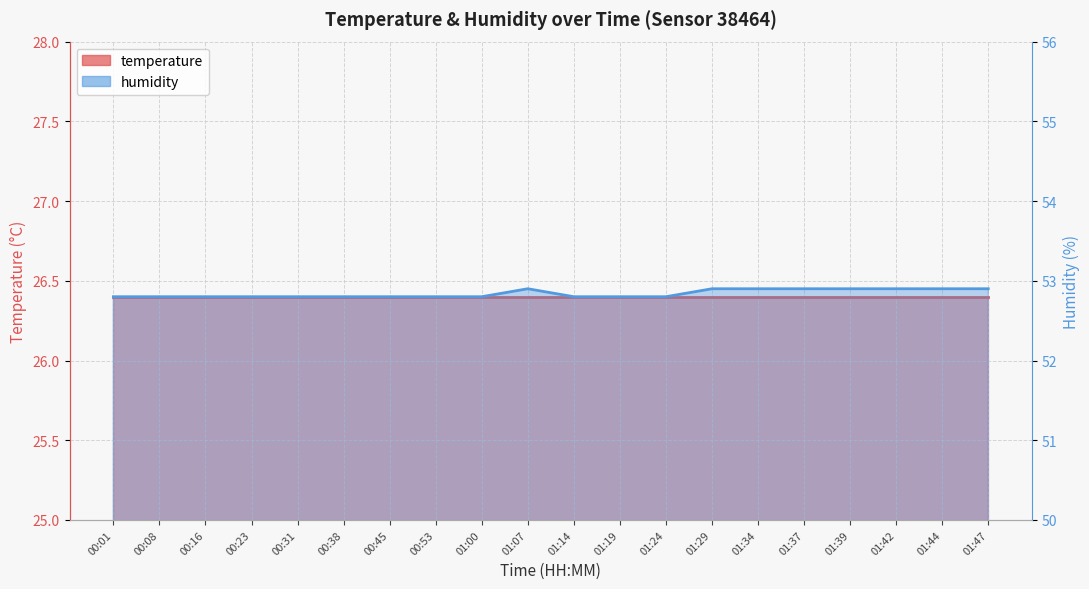

What is the change in value from 00:53 to 01:44?

+0.1